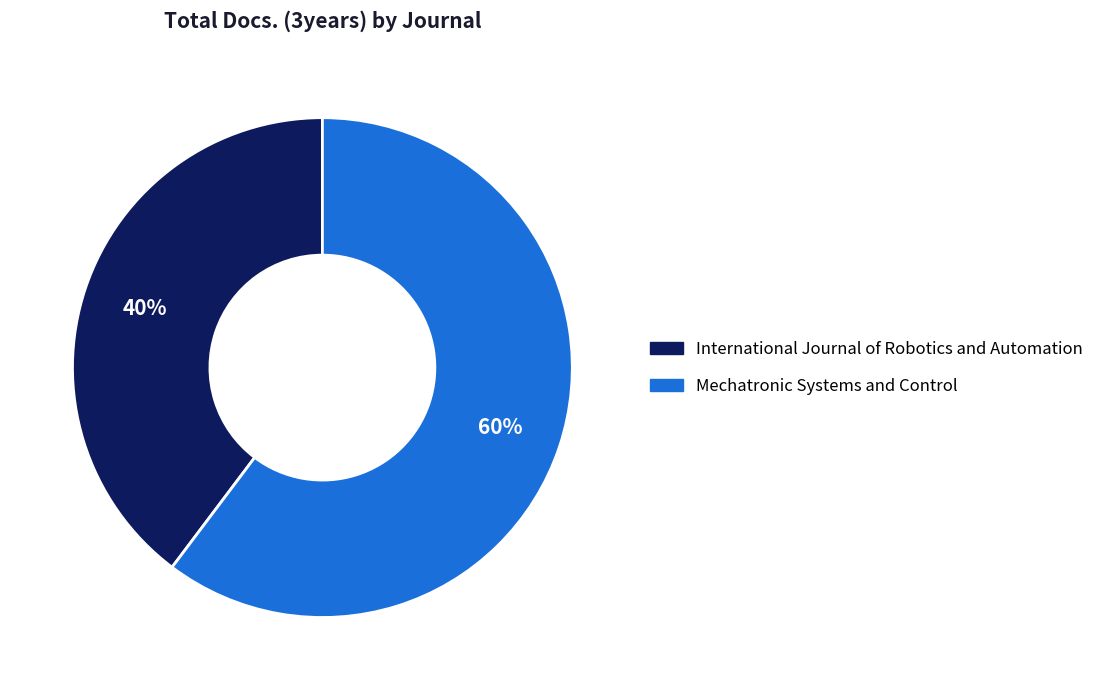

Combined, do International Journal of Robotics and Automation and Mechatronic Systems and Control account for over 50%?

Yes